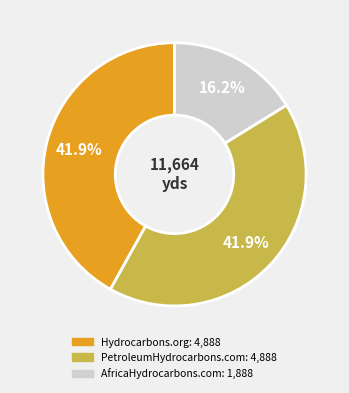

Is AfricaHydrocarbons.com the majority of the pie?

No